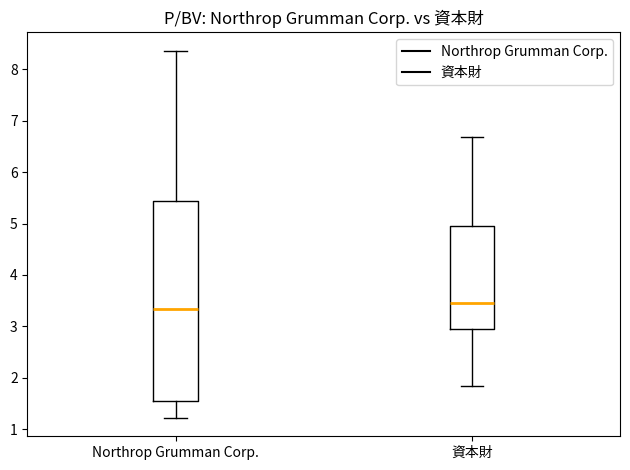

Which box is the tallest, from its lower edge to its upper edge?

Northrop Grumman Corp.